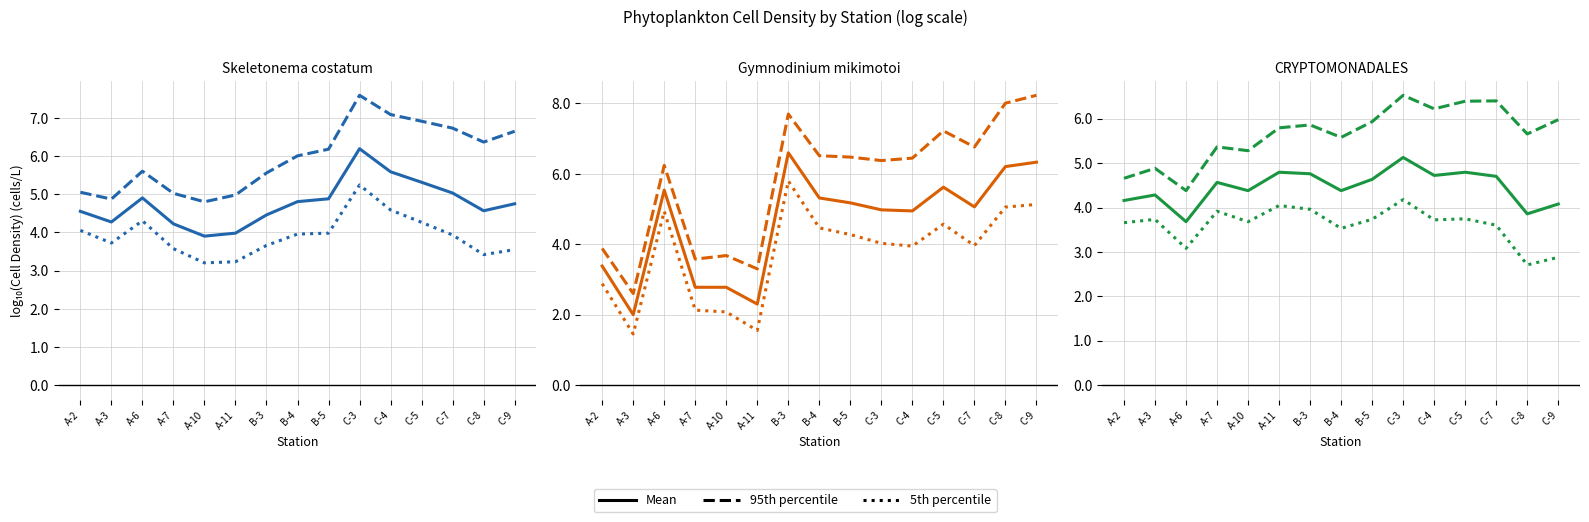

True or false: 95th percentile and Mean intersect in this chart.

False